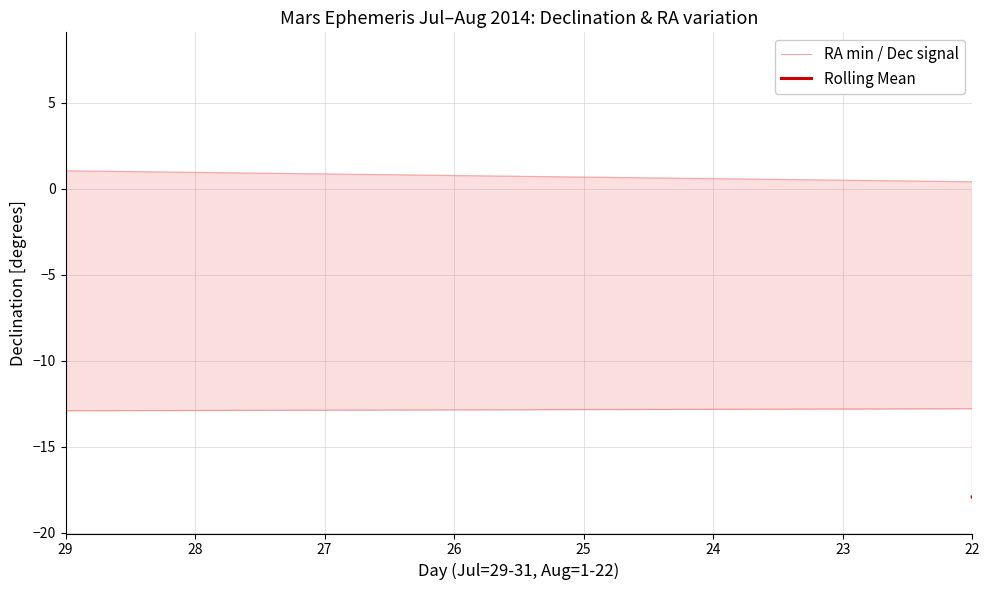

Rank the series at 24 from highest to lowest value.

RA min / Dec signal, Rolling Mean